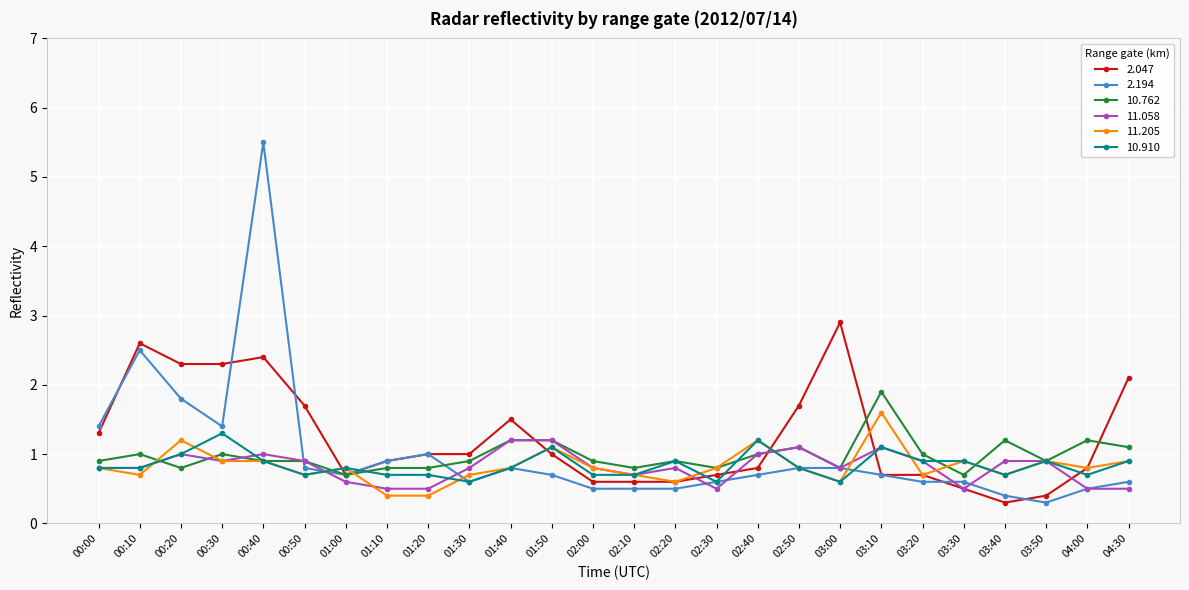

How many 11.058 values are between 0 and 1?

22